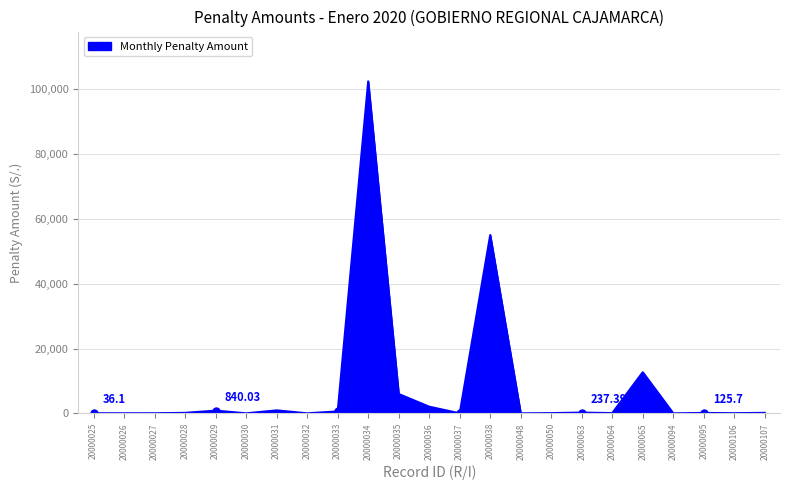

Does the chart have visible grid lines?

Yes